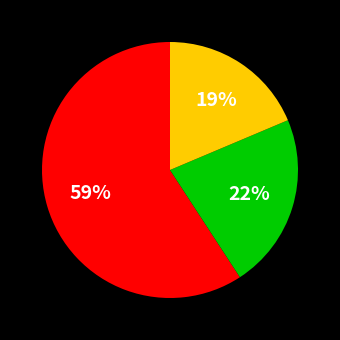

To the nearest percent, what is the average slice percentage?

33%